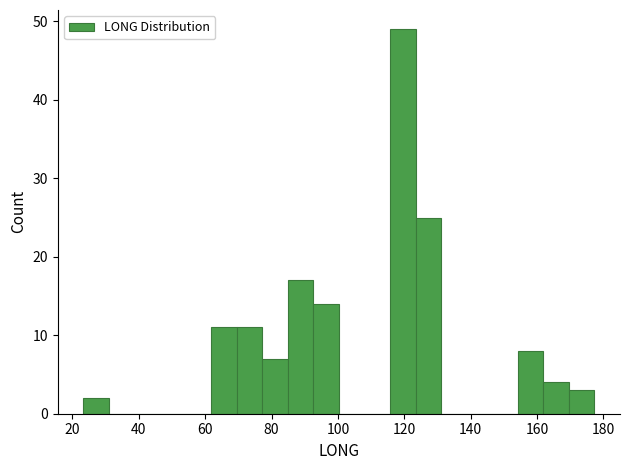

Around what value on the x-axis is the tallest bar? Give the approximate position of its centre, as read against the axis.

120